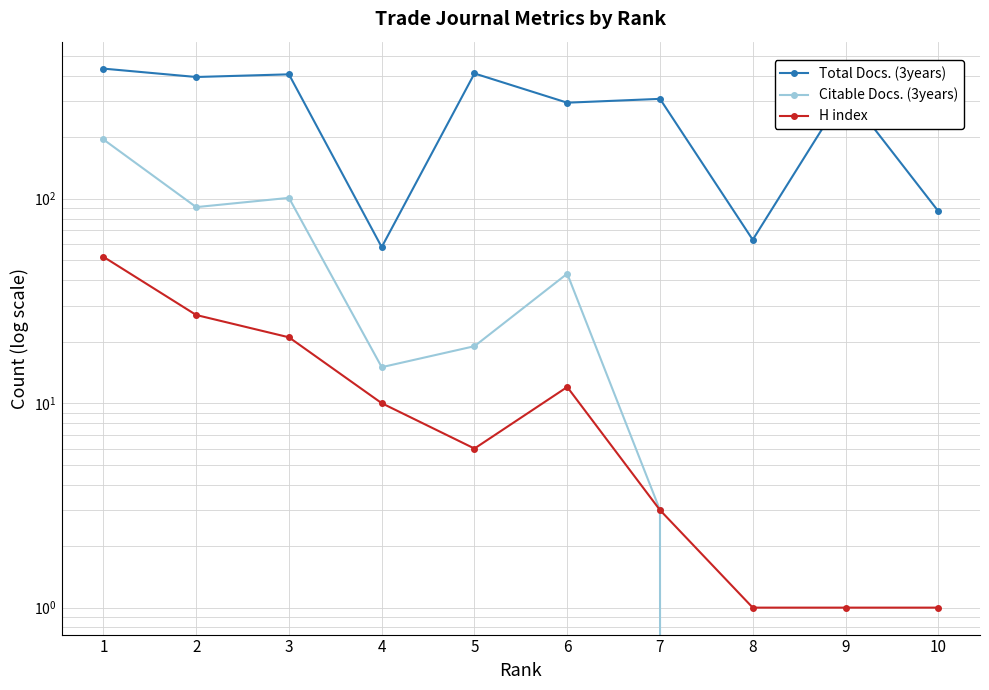

Reading left to right, list all the values displayed in this chart.

Total Docs. (3years): 433	394	406	58	410	295	308	63	334	87
Citable Docs. (3years): 195	91	101	15	19	43	3	0	0	0
H index: 52	27	21	10	6	12	3	1	1	1